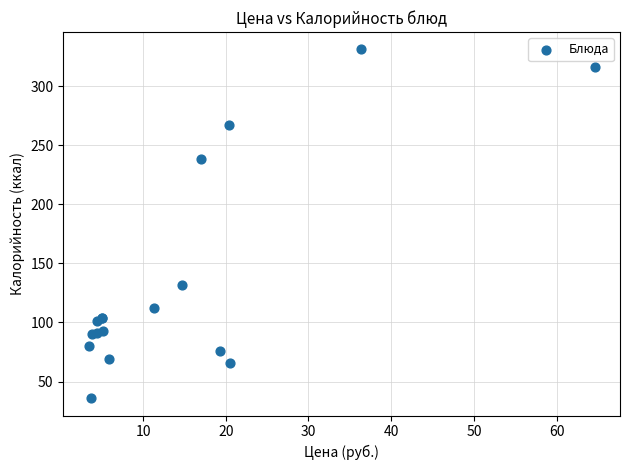

What Y value in the scatter plot is closest to 183?

132